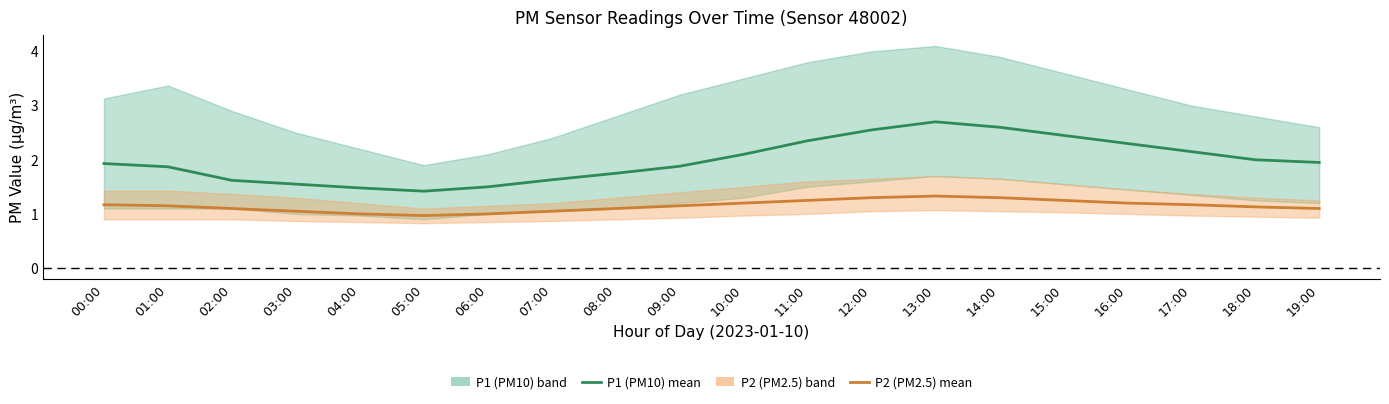

At which category is the sum across all series the highest?

13:00